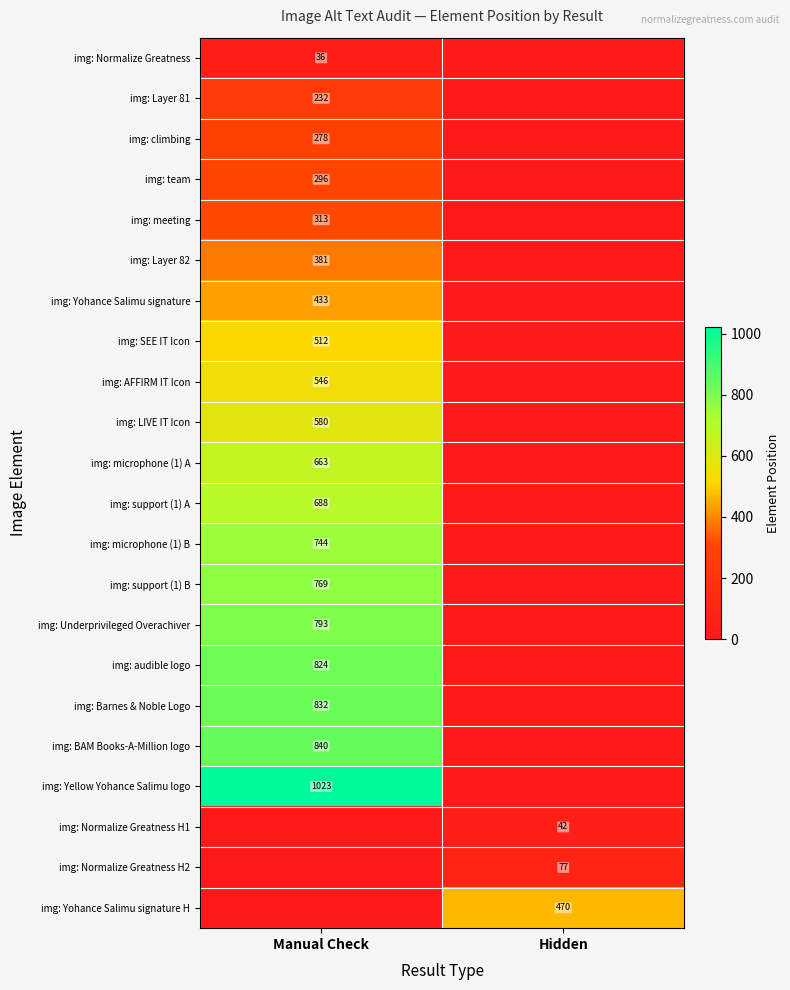

At which category is the sum across all series the highest?

Manual Check